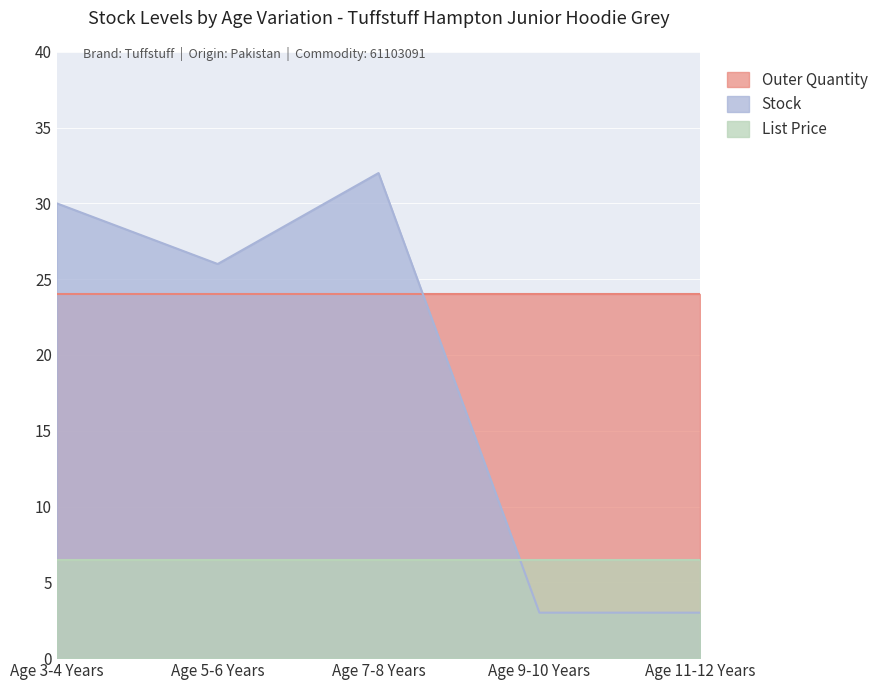

What position from the left is Age 11-12 Years?

5